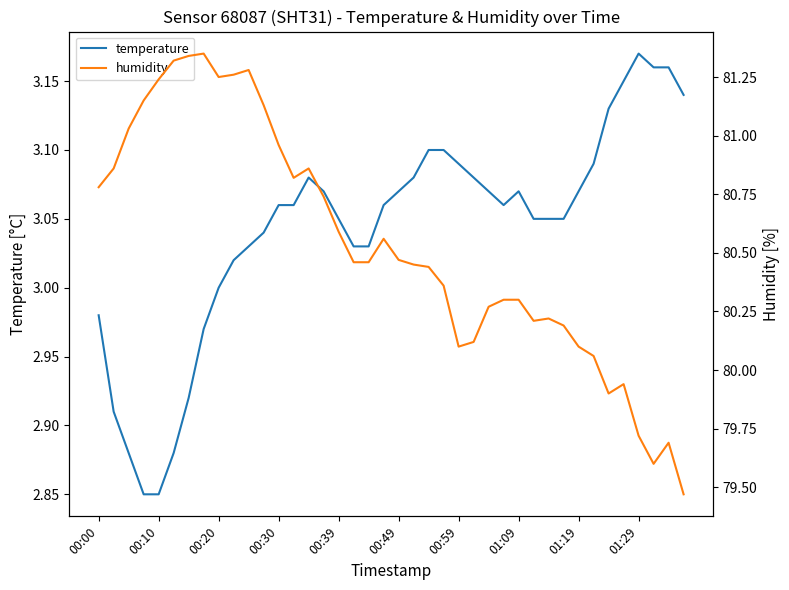

Reading left to right, list all the values displayed in this chart.

temperature: 3.0	2.9	2.9	2.9	2.9	2.9	2.9	3.0	3.0	3.0	3.0	3.0	3.1	3.1	3.1	3.1	3.0	3.0	3.0	3.1	3.1	3.1	3.1	3.1	3.1	3.1	3.1	3.1	3.1	3.0	3.0	3.0	3.1	3.1	3.1	3.1	3.2	3.2	3.2	3.1
humidity: 80.8	80.9	81.0	81.2	81.2	81.3	81.3	81.3	81.2	81.3	81.3	81.1	81.0	80.8	80.9	80.7	80.6	80.5	80.5	80.6	80.5	80.5	80.4	80.4	80.1	80.1	80.3	80.3	80.3	80.2	80.2	80.2	80.1	80.1	79.9	79.9	79.7	79.6	79.7	79.5